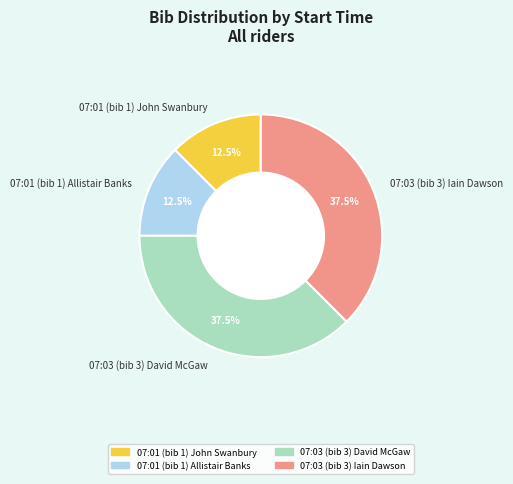

What is the ratio of the value at 07:01 (bib 1) John Swanbury to the value at 07:03 (bib 3) David McGaw?

0.3